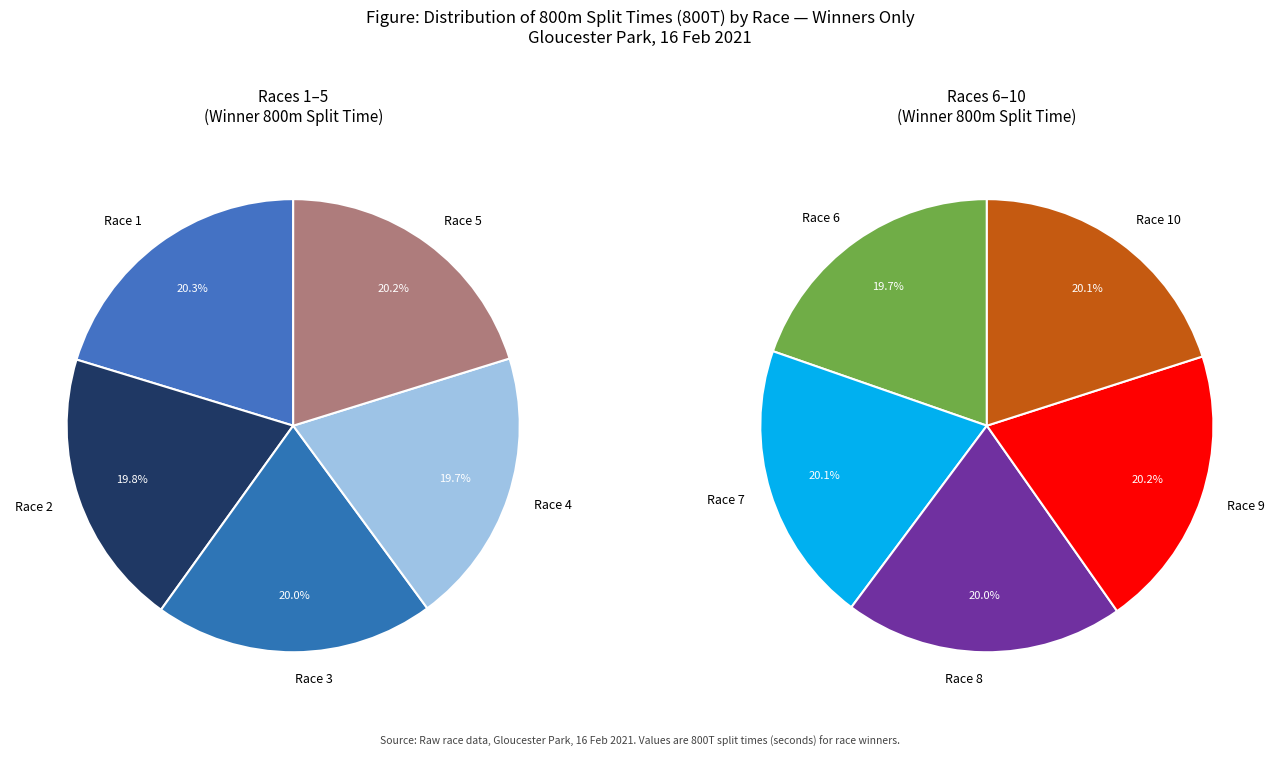

Is Race 8 the majority of the pie?

No